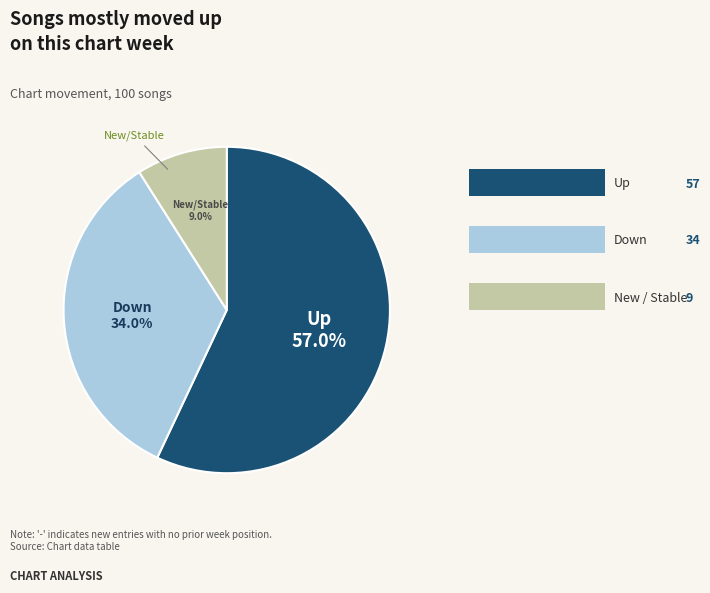

Does any single category account for the majority?

Yes